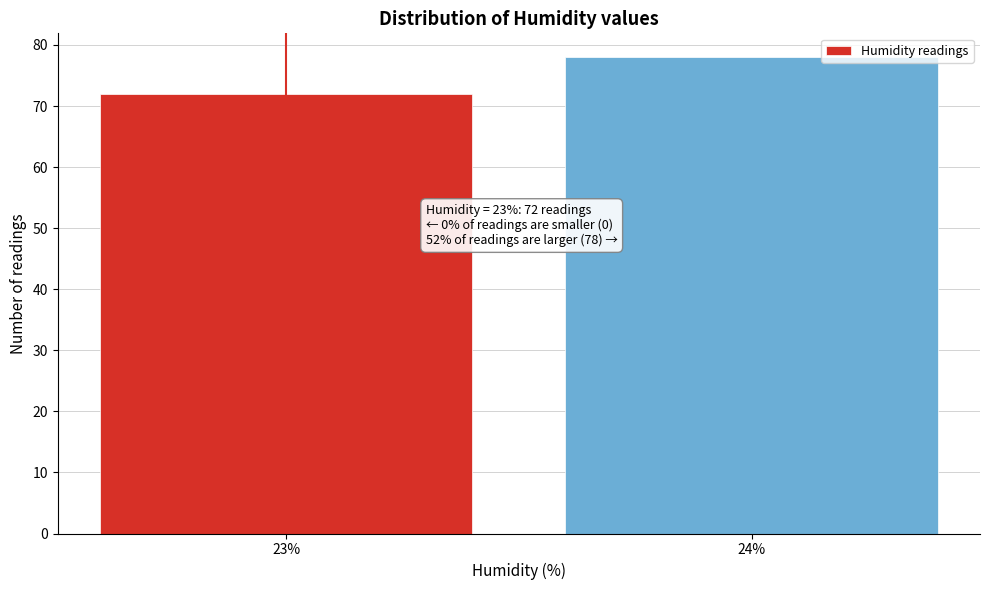

Reading left to right, list all the values displayed in this chart.

72	78